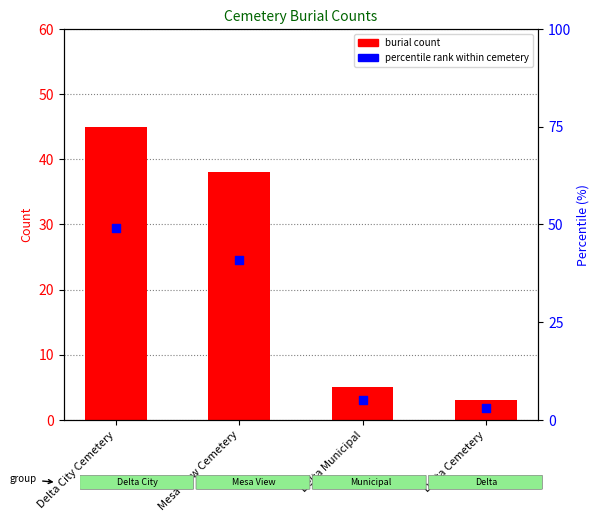

Which series contains the highest Y value?

percentile rank within cemetery